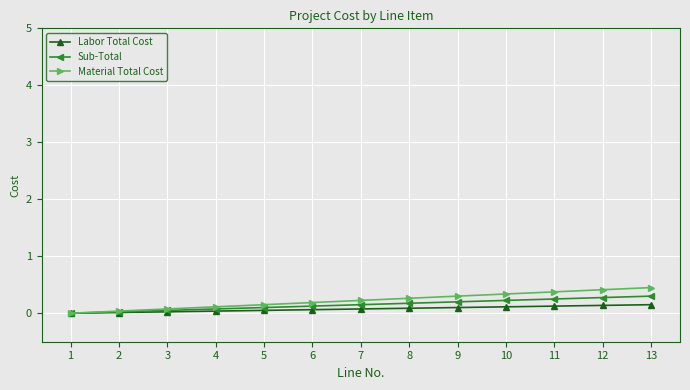

Which has a higher value, 11 or 5?

11